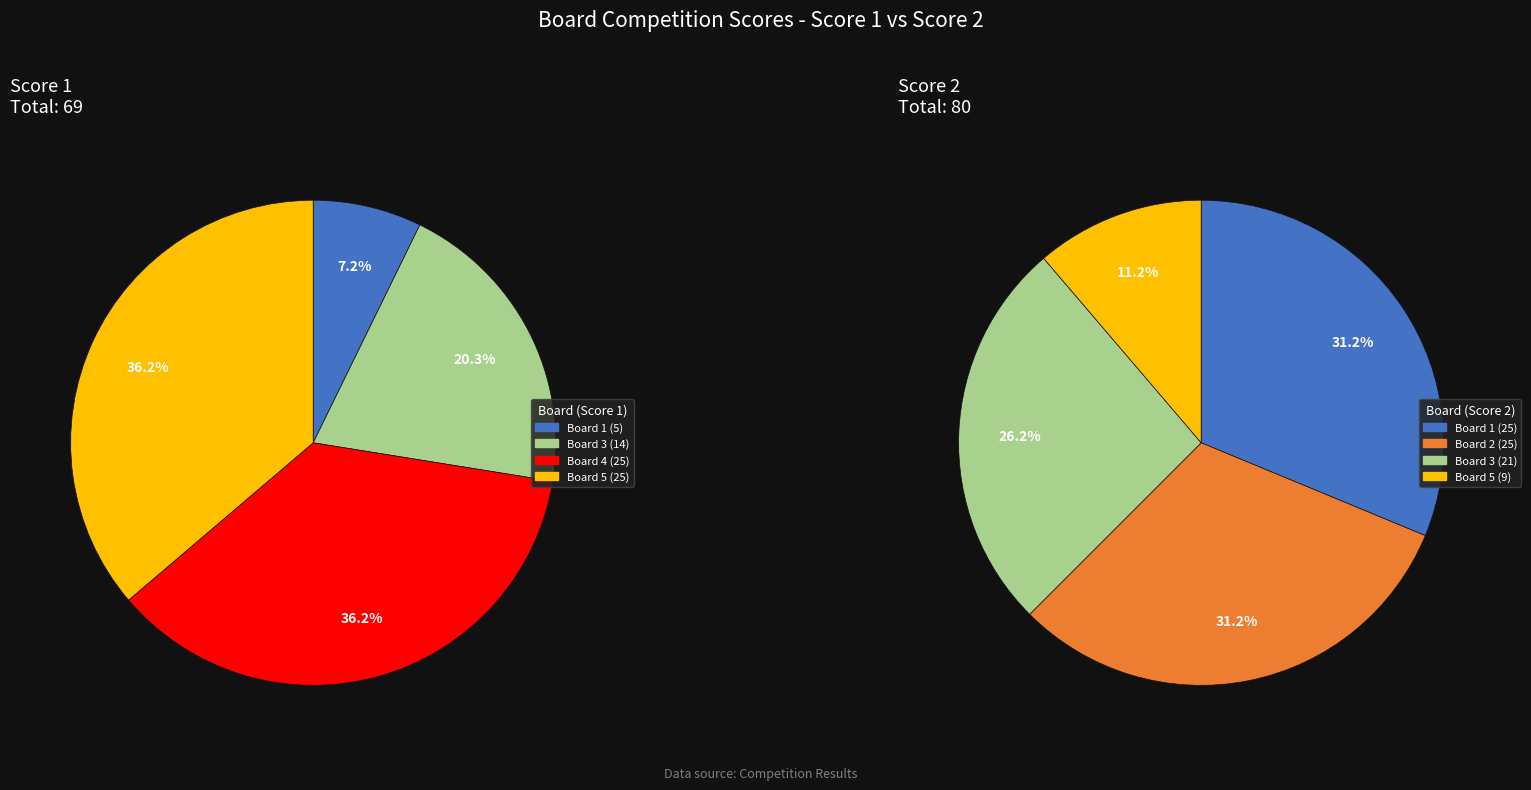

Which has a higher value, Board 4 or Board 2?

Board 4